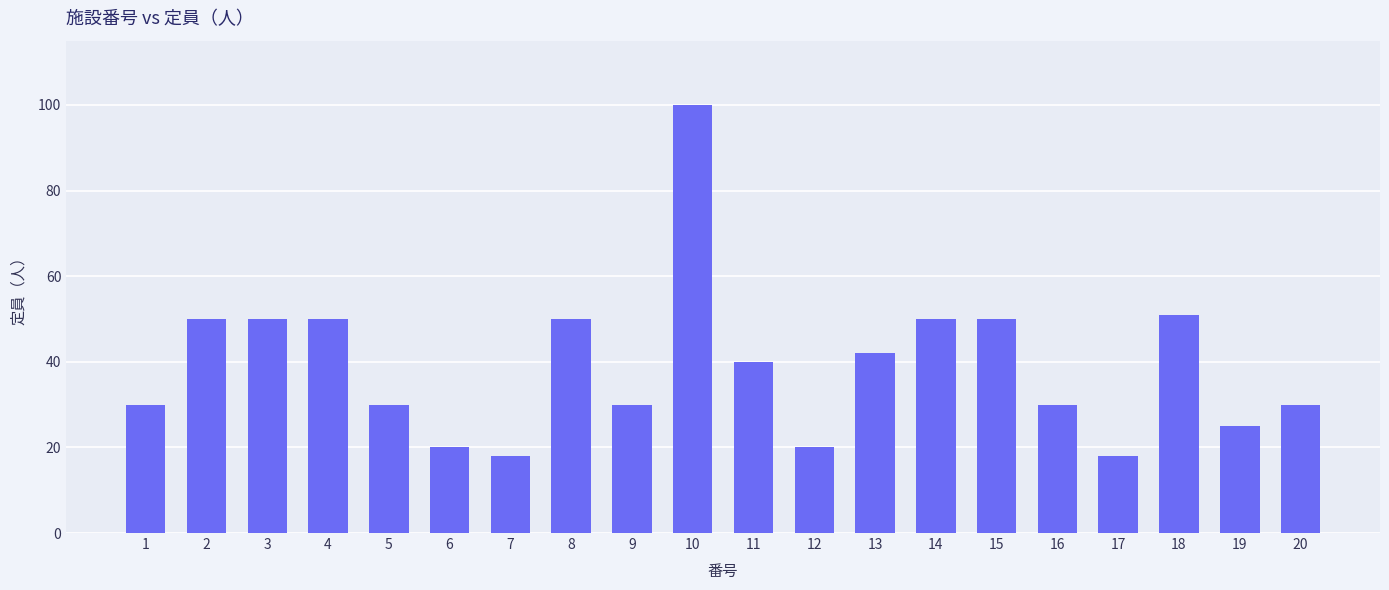

What is the value of the 20th bar from the left?

30